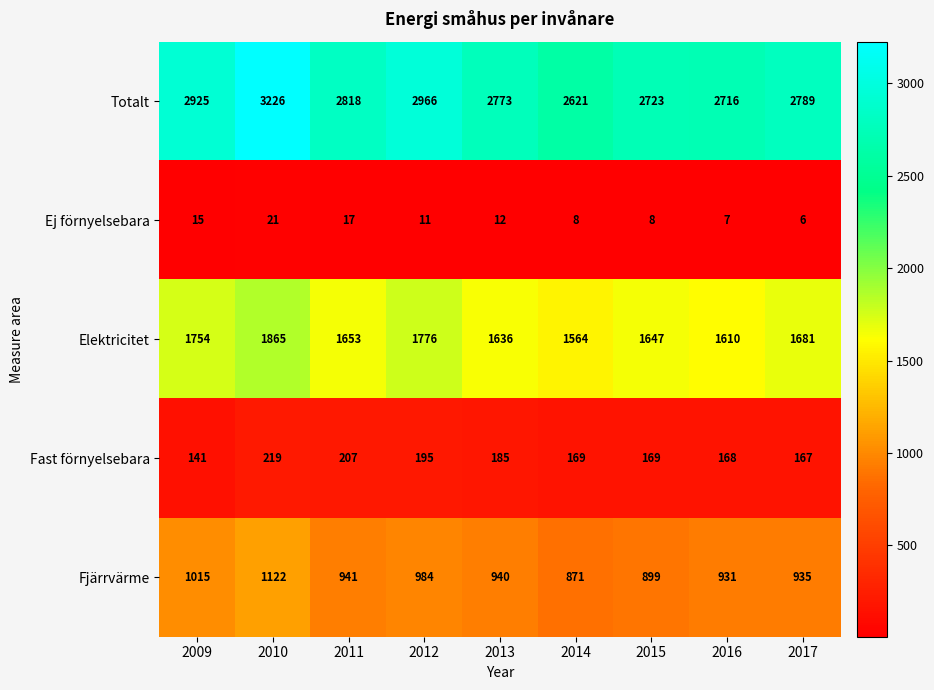

Read the Fjärrvärme value at 2009, to the nearest 10.

1020